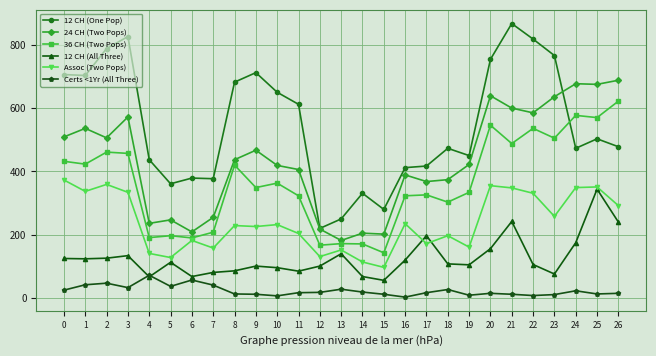

What is the spread (max minus min) of values at 10?

643